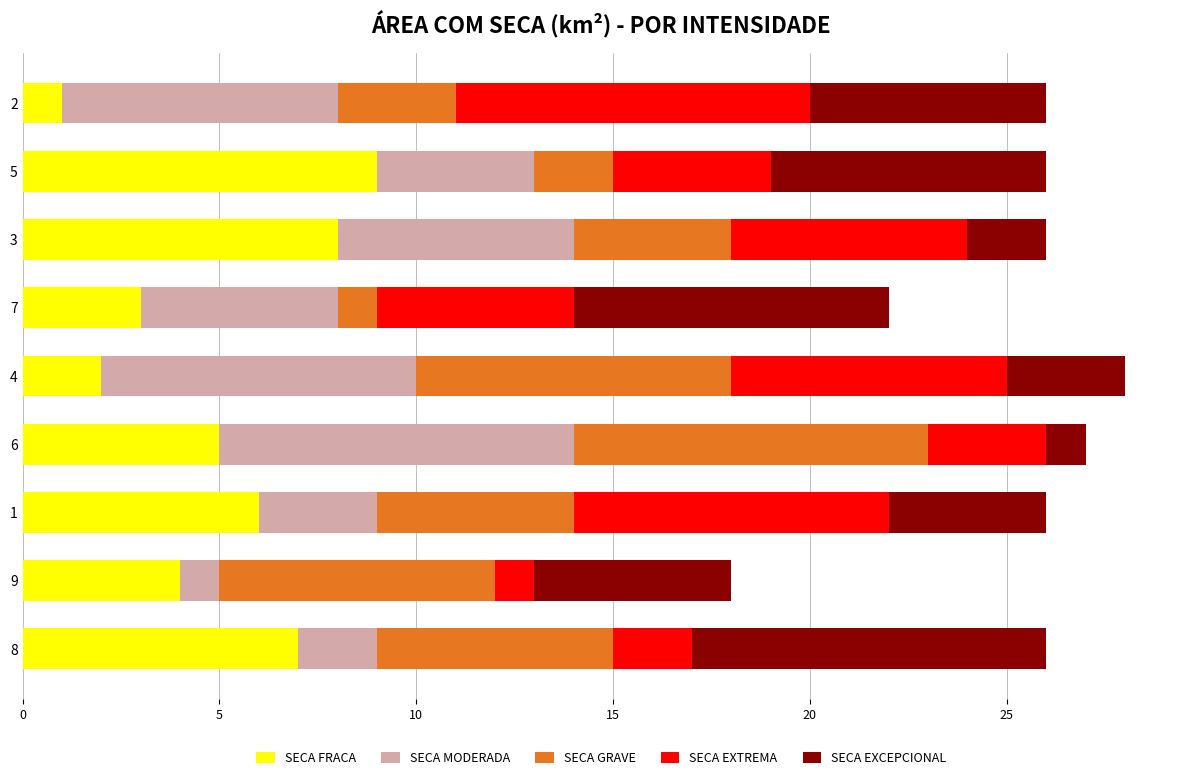

What is the maximum value for SECA FRACA?

9